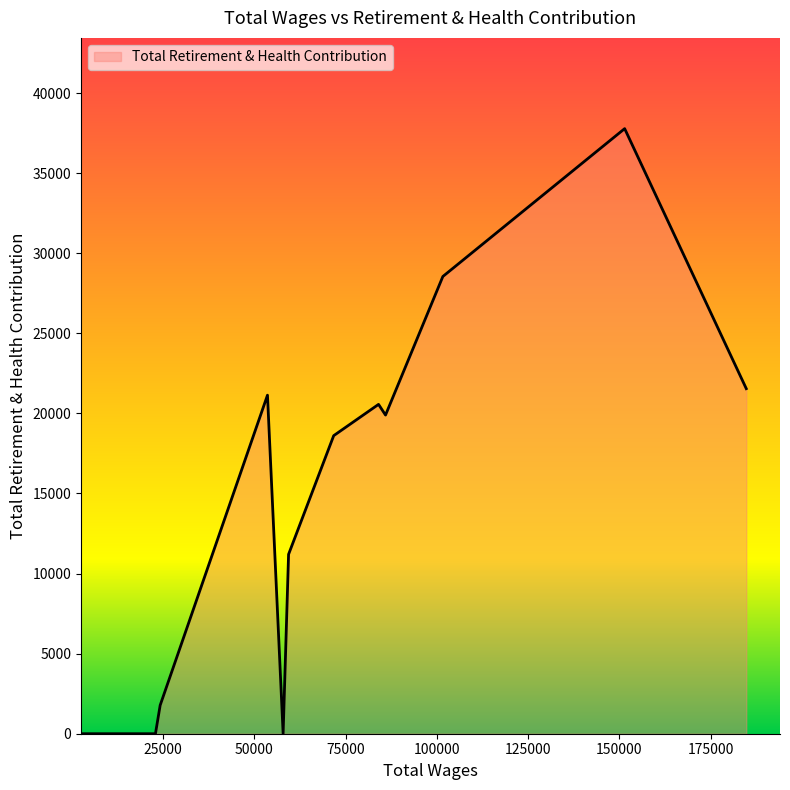

What is the difference between the maximum and minimum values?

37775